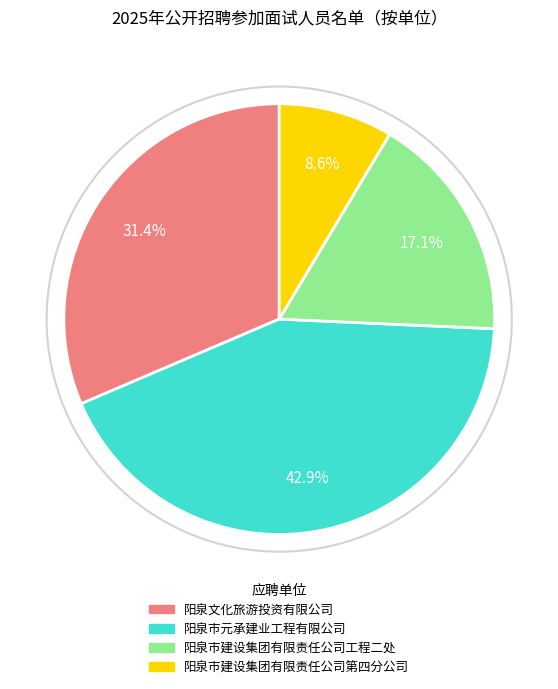

Approximately how many times larger is the value at 阳泉市建设集团有限责任公司工程二处 compared to 阳泉市元承建业工程有限公司?

0.4